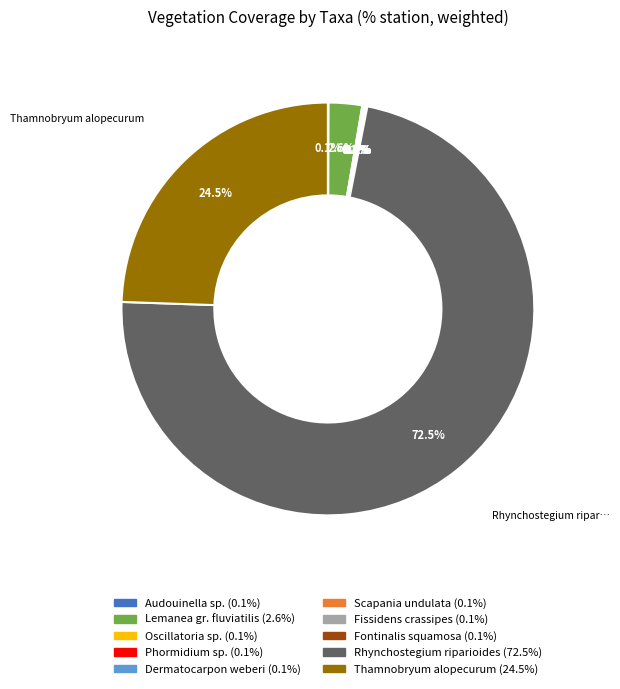

Which slice represents more than half of the pie?

Rhynchostegium riparioides